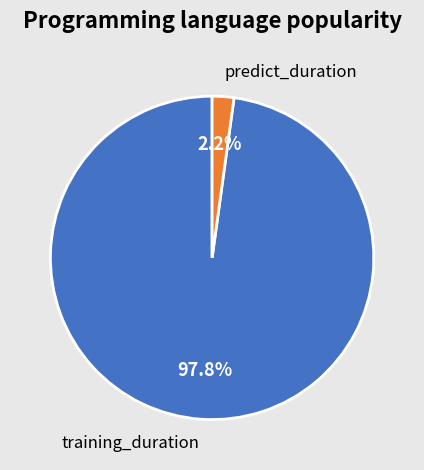

Count the number of slices in the pie.

2